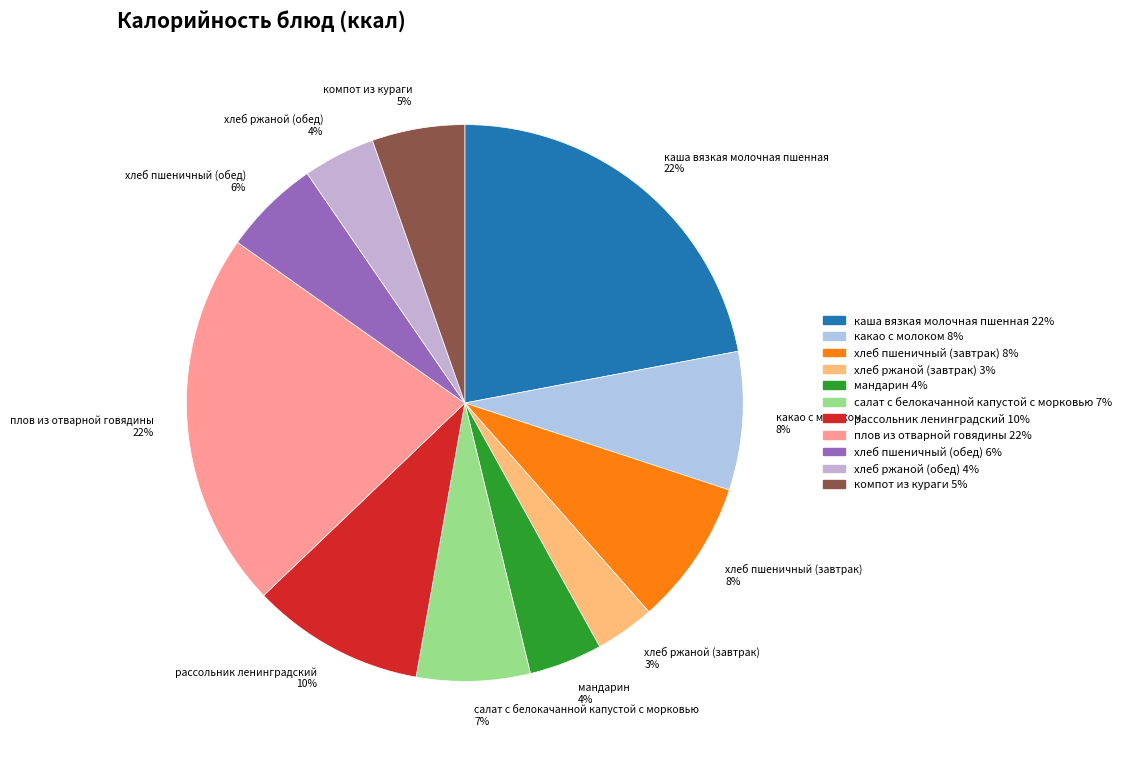

Which category has the smallest portion of the pie?

хлеб ржаной (завтрак)